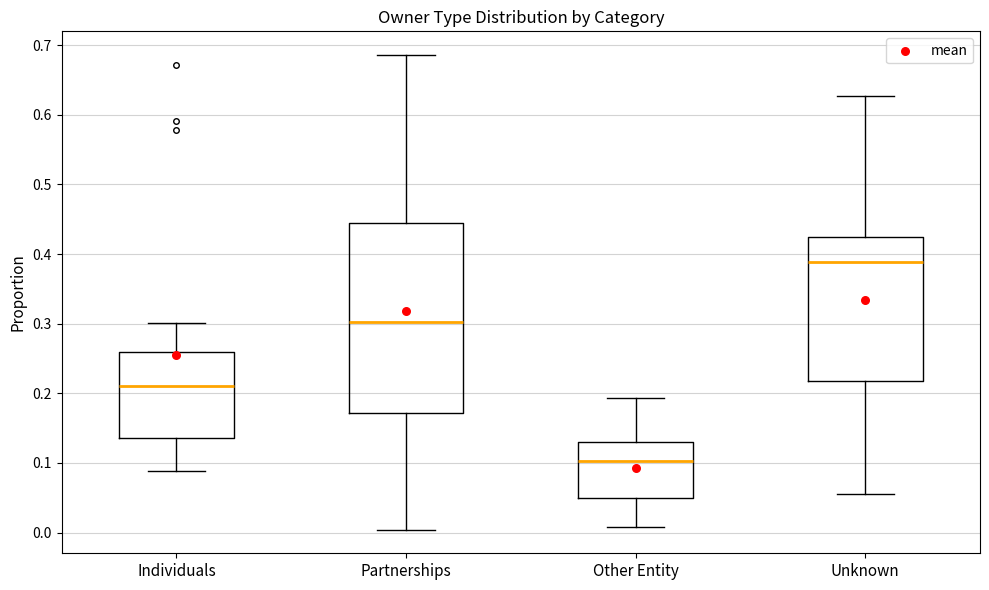

Reading left to right, transcribe this box plot: for each box, give where its median line is, the range the box spans, and where its two whiskers end, as read against the y-axis. The values are not printed on the chart, so give them approximately, as read against the axis.

Individuals: median 0.21, box 0.14 to 0.26, whiskers 0.09 to 0.30
Partnerships: median 0.30, box 0.17 to 0.44, whiskers 0.00 to 0.69
Other Entity: median 0.10, box 0.05 to 0.13, whiskers 0.01 to 0.19
Unknown: median 0.39, box 0.22 to 0.42, whiskers 0.05 to 0.63